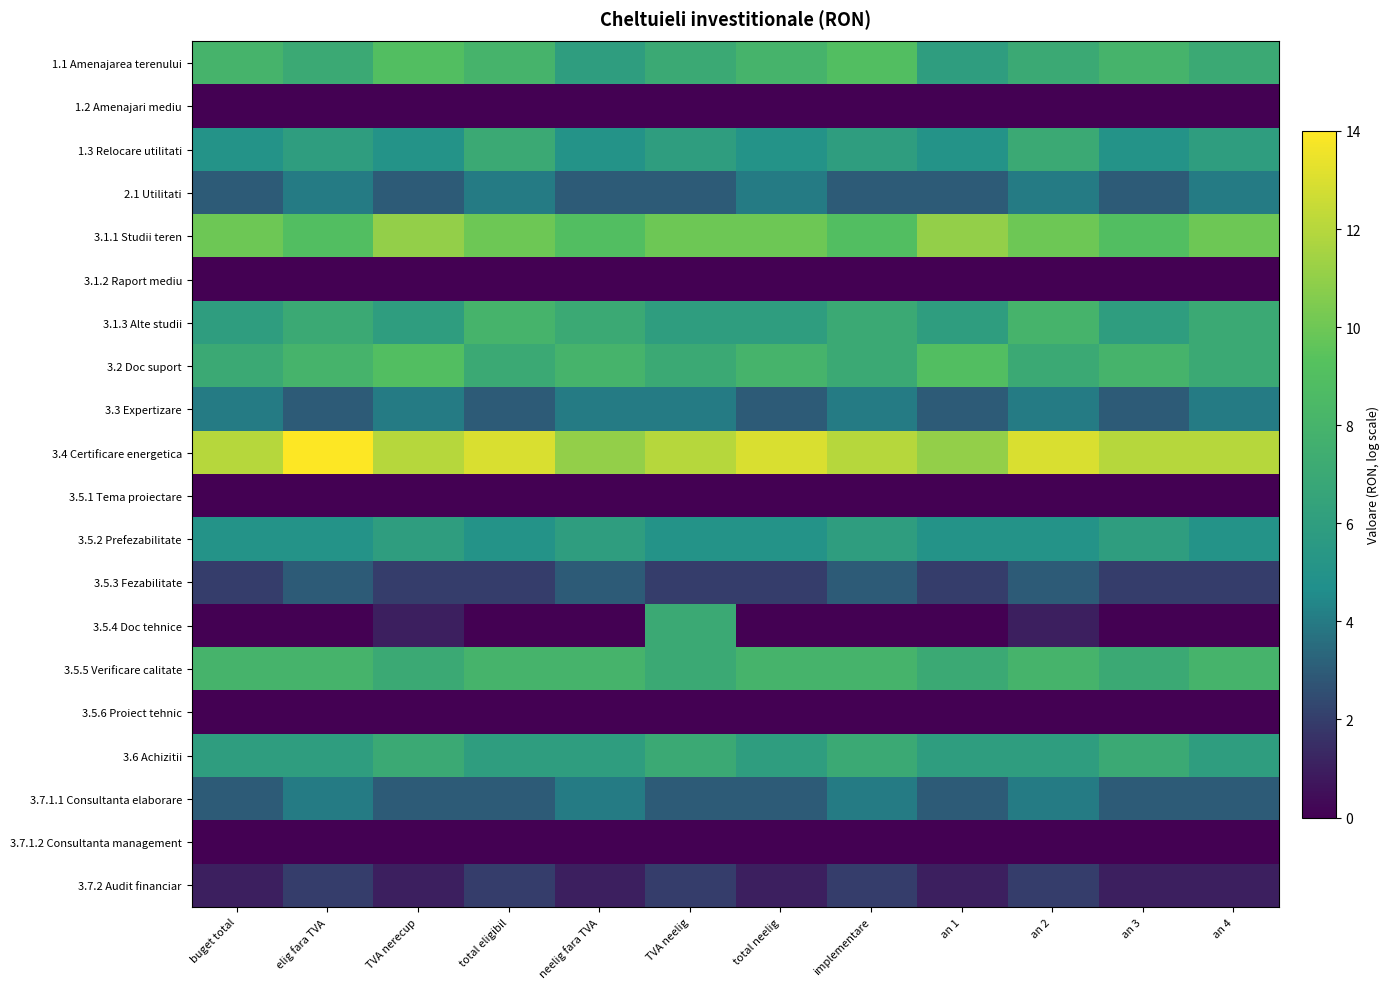

What is the total value across all series at TVA nerecup?

86